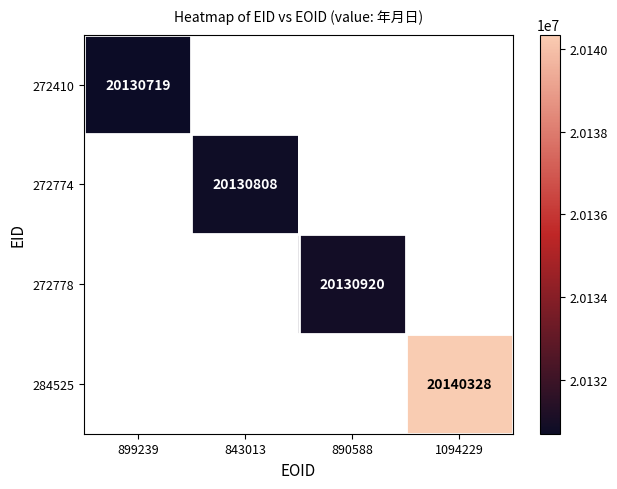

Is it true that 272774 equals 31137634.9 at 843013?

False